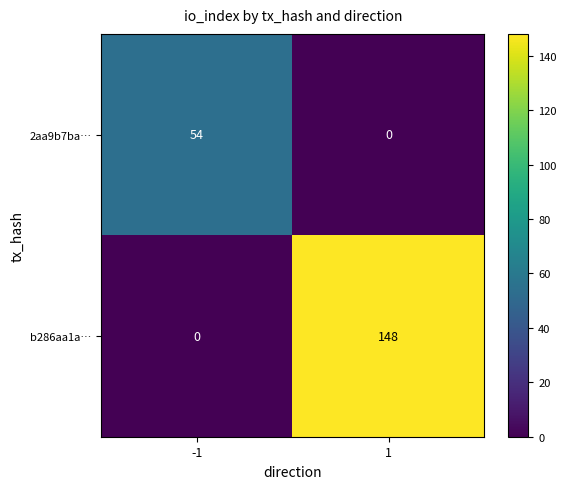

What is the average value of the b286aa1a… series?

74